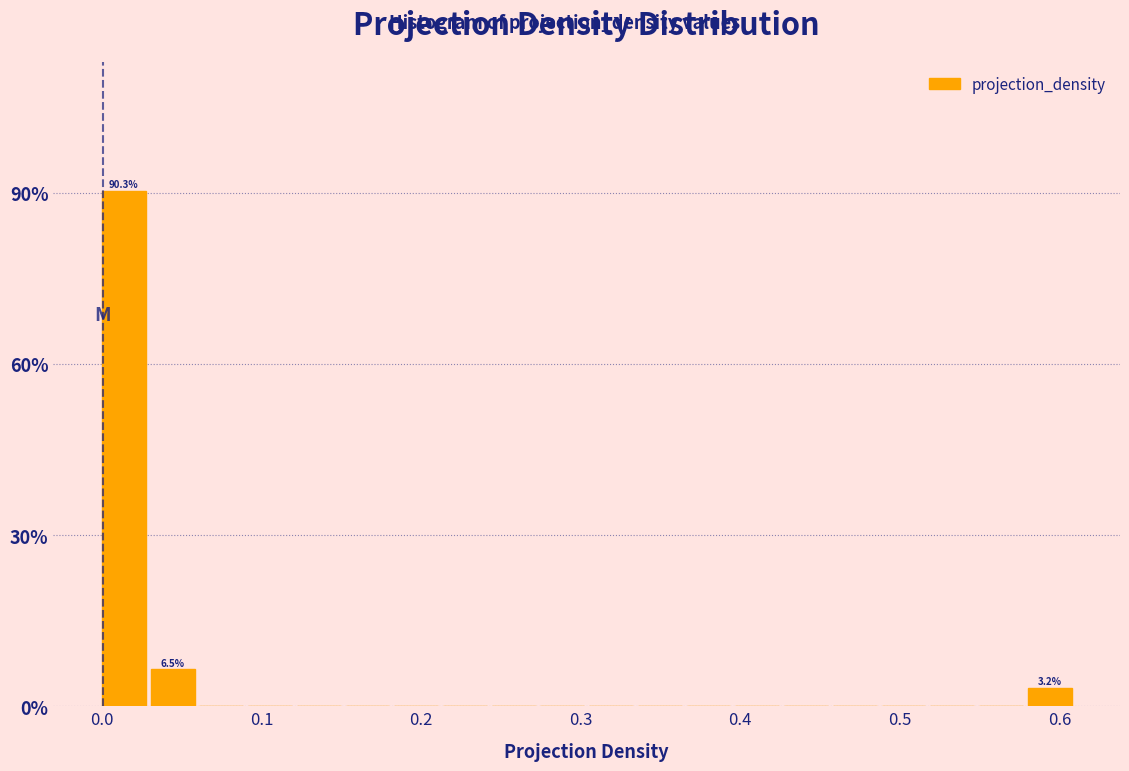

Around what value on the x-axis is the tallest bar? Give the approximate position of its centre, as read against the axis.

0.01